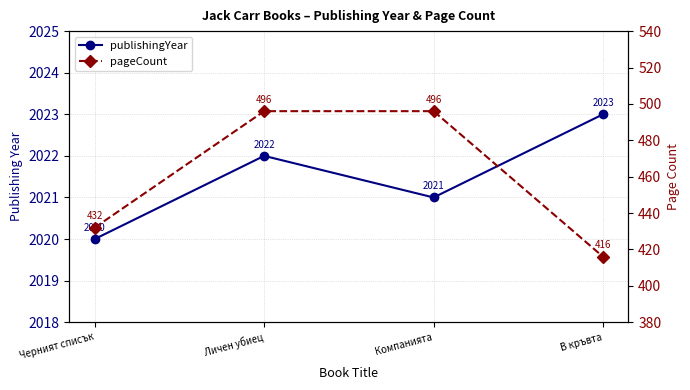

At В кръвта, list the series in order from smallest to largest.

pageCount, publishingYear